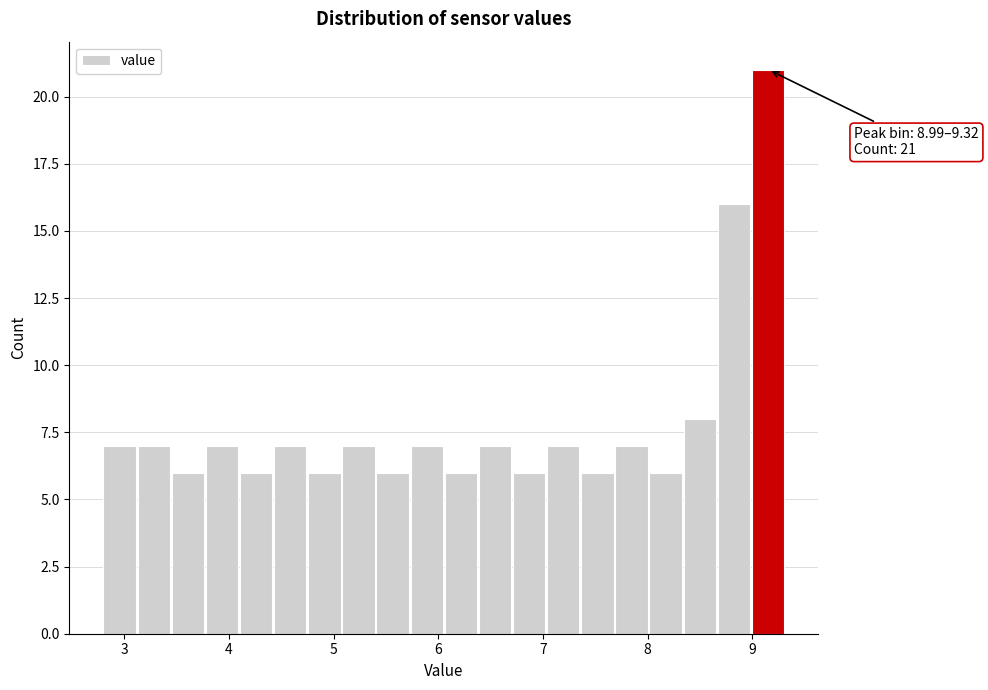

Read against the x-axis, roughly where is the centre of the tallest bar?

9.1